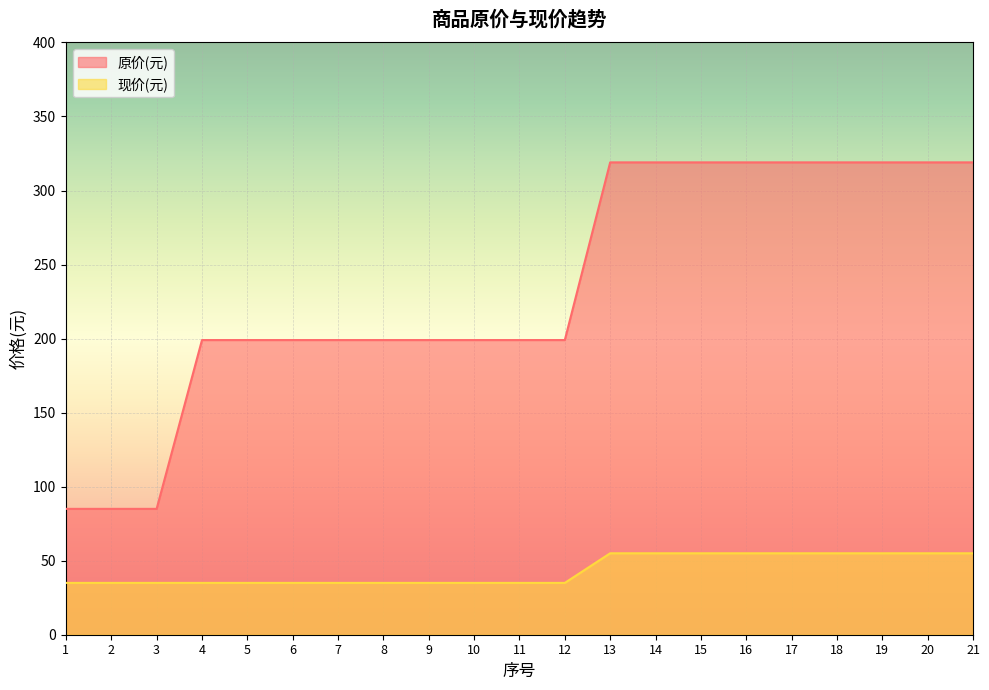

At 15, list the series in order from smallest to largest.

现价(元), 原价(元)